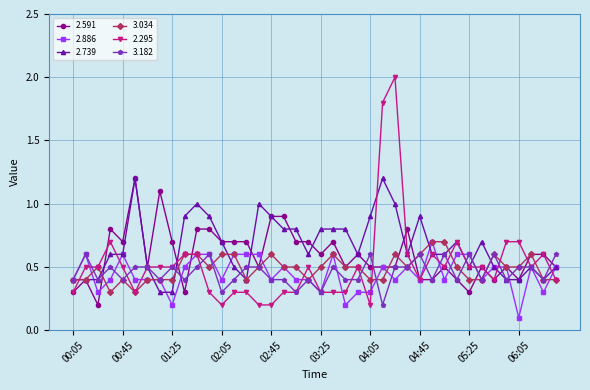

Which series has the largest range (max minus min)?

2.295